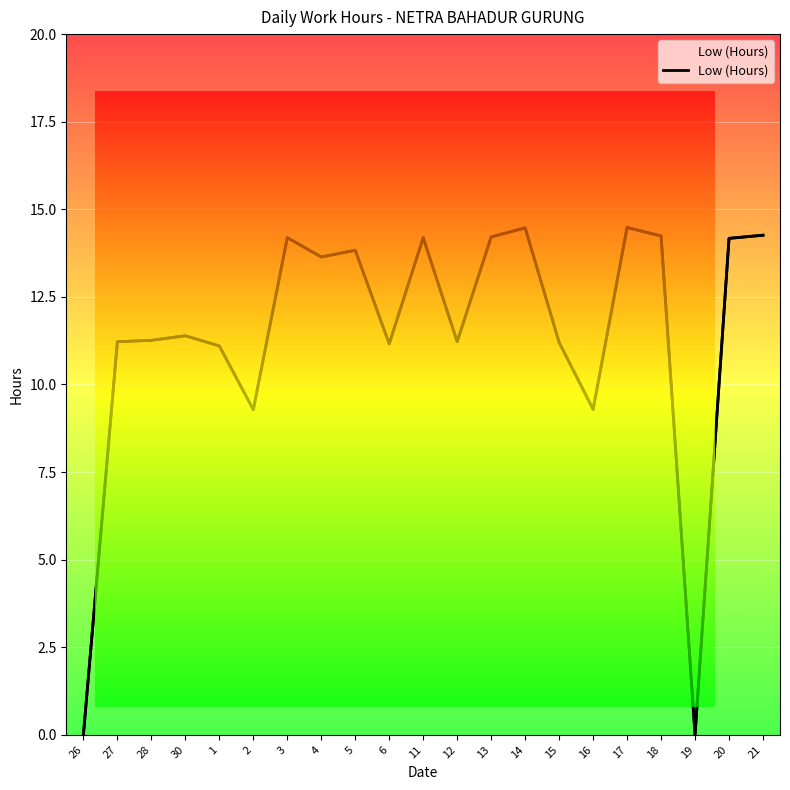

What is the difference between the values at 1 and 17?

3.4